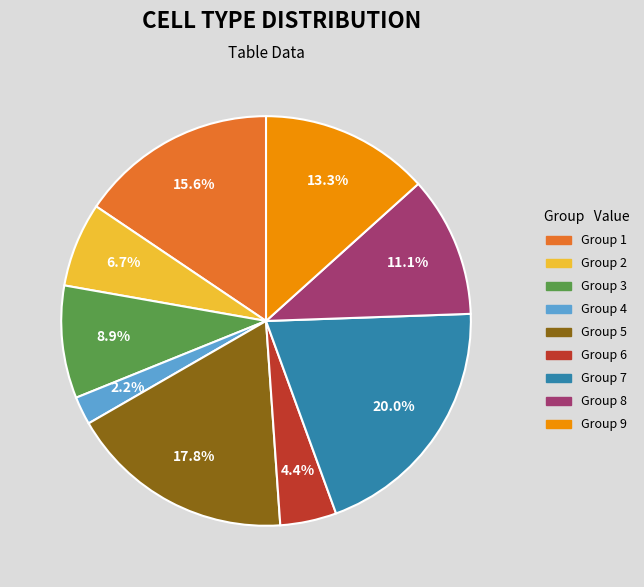

What is the ratio of the value at Group 3 to the value at Group 1?

0.6